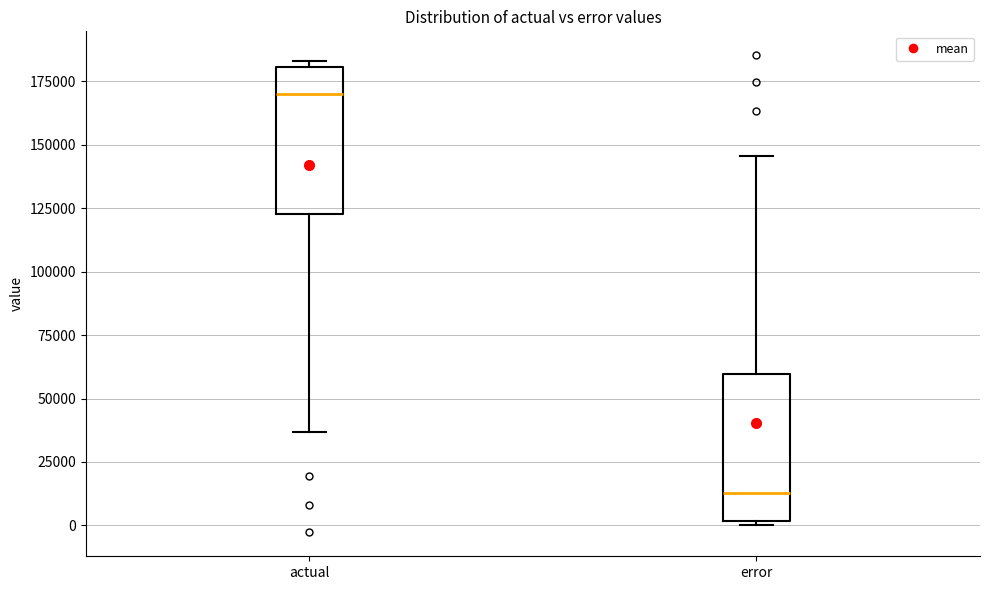

Reading left to right, read every box against the y-axis: the position of its median line, the range the box covers, and the ends of its whiskers. The values are not printed on the chart, so give them approximately, as read against the axis.

actual: median 170000, box 125000 to 180000, whiskers 35000 to 185000
error: median 15000, box 0 to 60000, whiskers 0 (just below the box's lower edge) to 145000